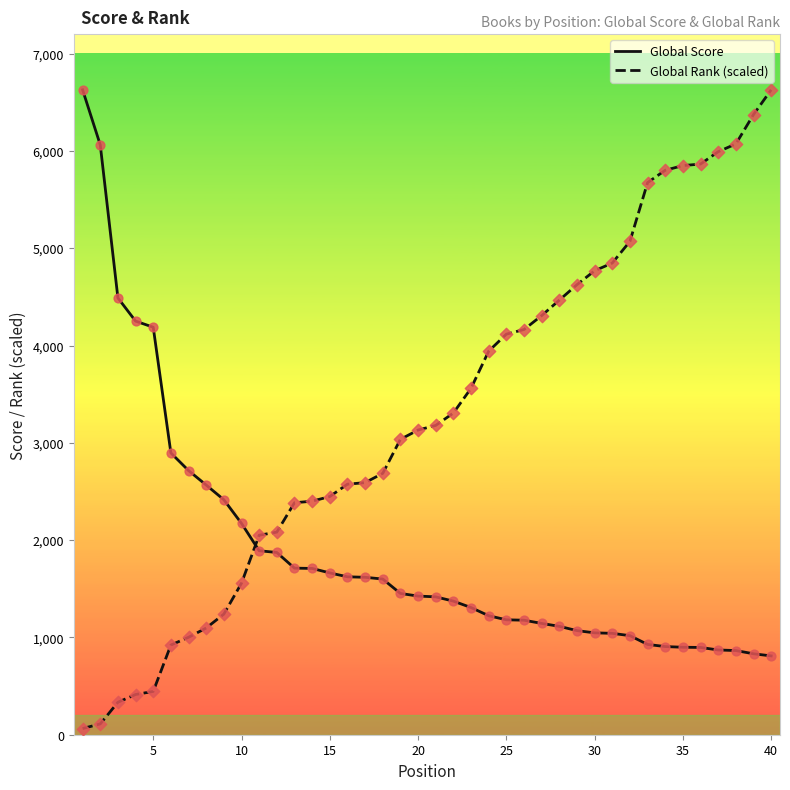

Which series has the widest spread of values?

Global Rank (scaled)